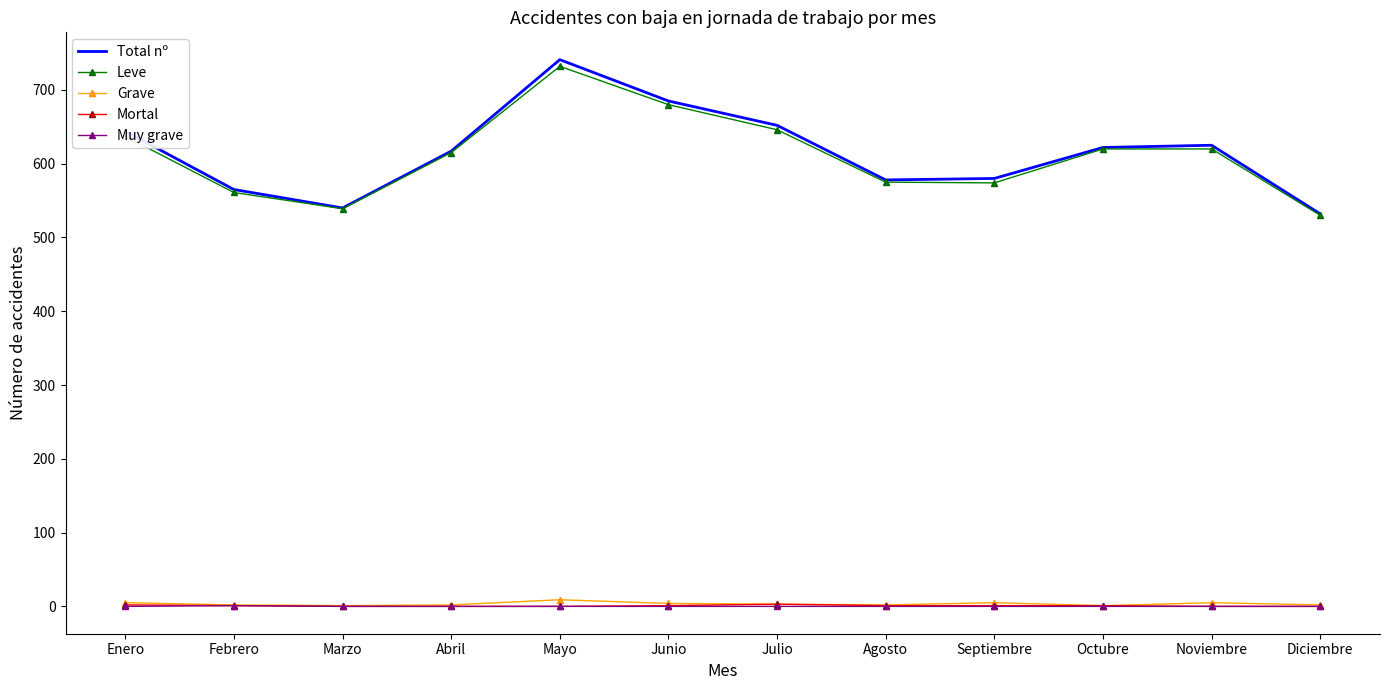

At which category is the sum across all series the highest?

Mayo